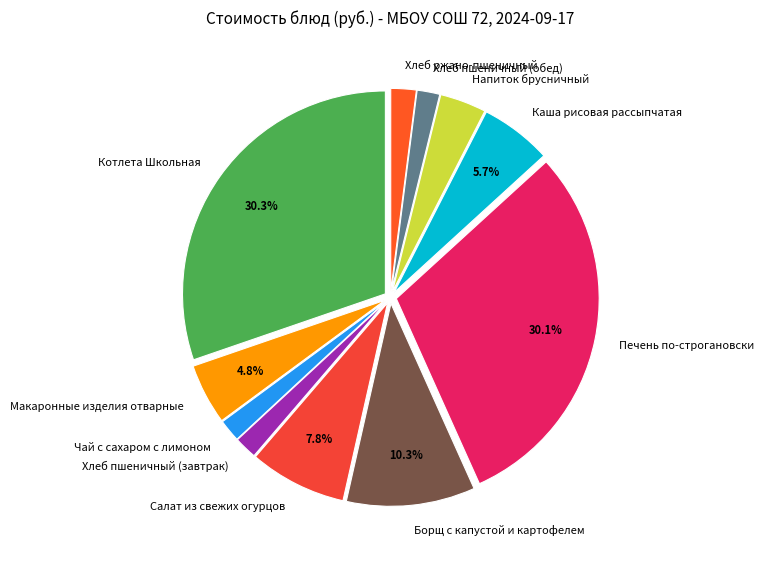

Does Котлета Школьная represent more than half of the total?

No